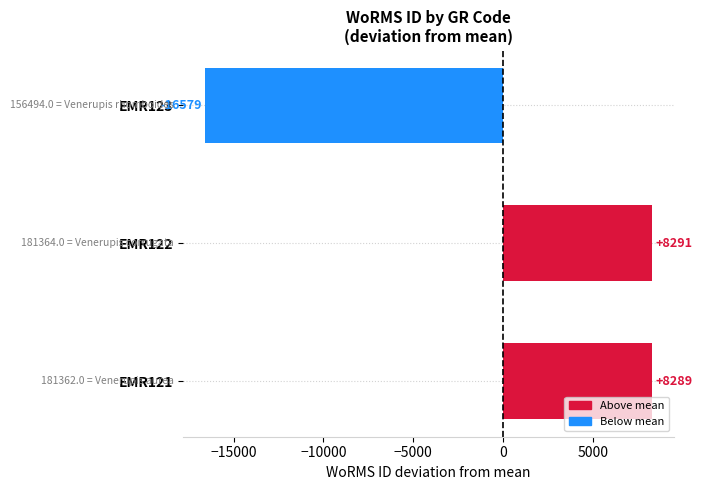

The value at EMR122 is 5707.2. True or false?

False